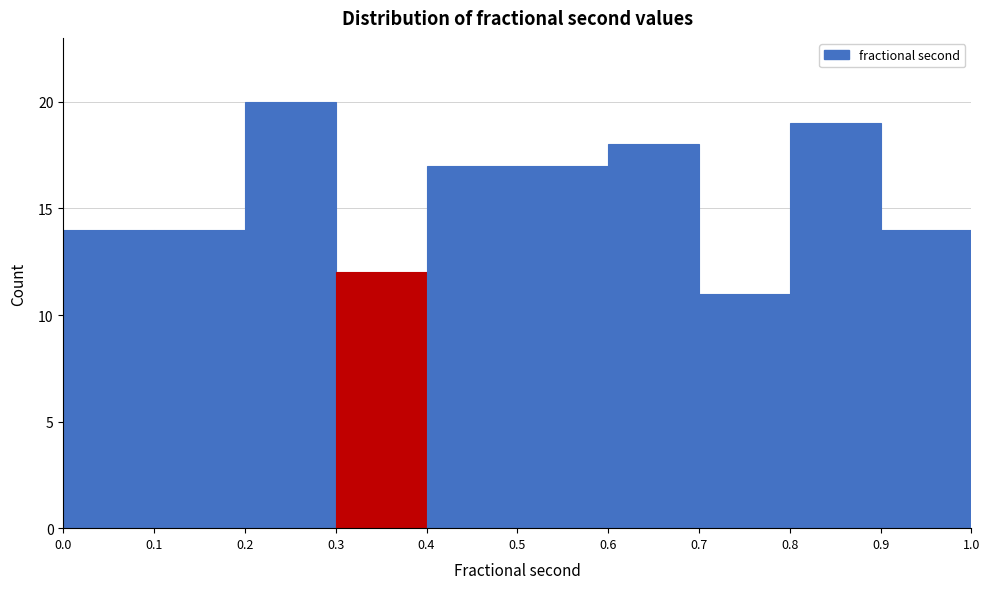

Reading left to right, transcribe this chart: for each bar, give the range it covers on the x-axis and its height. The values are not printed on the chart, so give them approximately, as read against the axis.

0.0 to 0.1: 14
0.1 to 0.2: 14
0.2 to 0.3: 20
0.3 to 0.4: 12
0.4 to 0.5: 17
0.5 to 0.6: 17
0.6 to 0.7: 18
0.7 to 0.8: 11
0.8 to 0.9: 19
0.9 to 1.0: 14